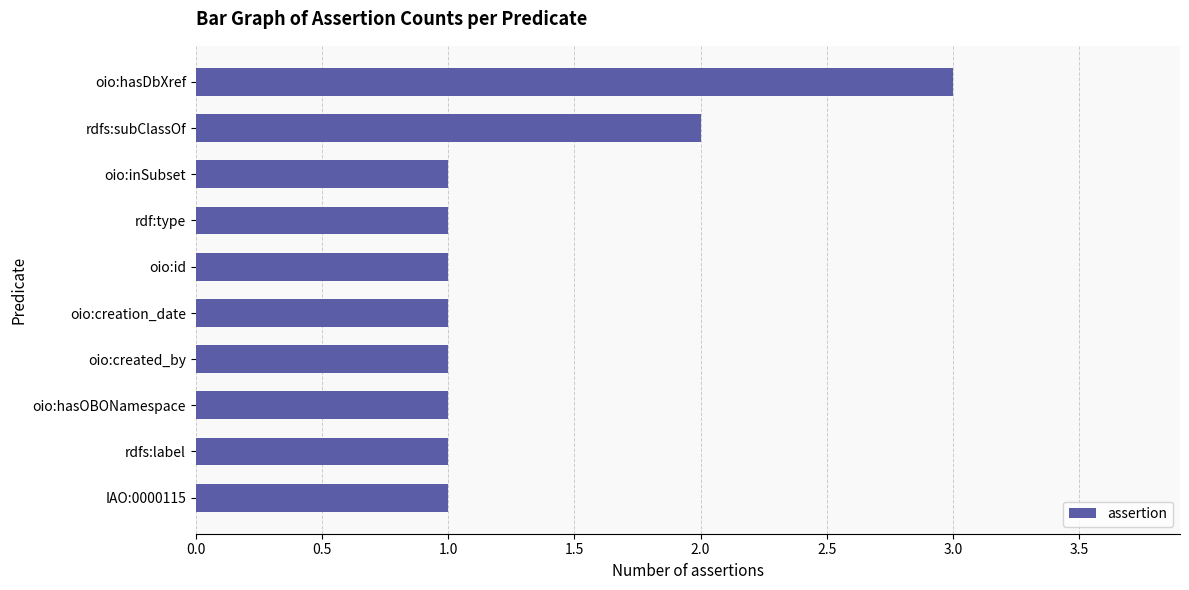

What is the maximum value shown in the chart?

3